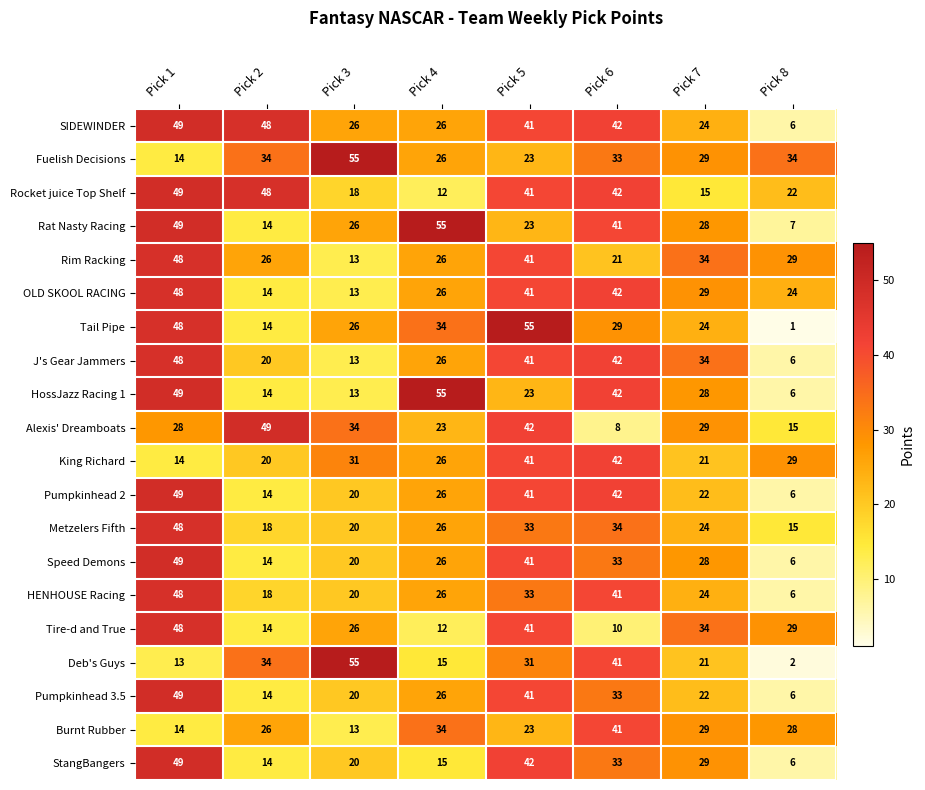

What is the greatest value displayed?

55